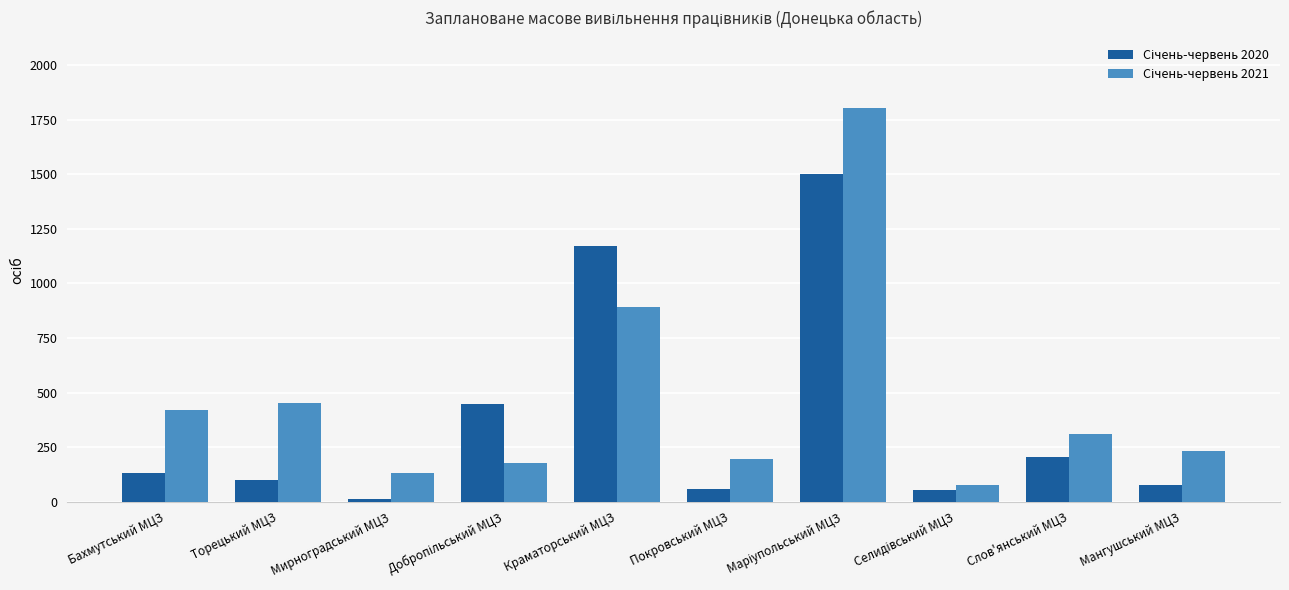

What is the total value across all series at Торецький МЦЗ?

552